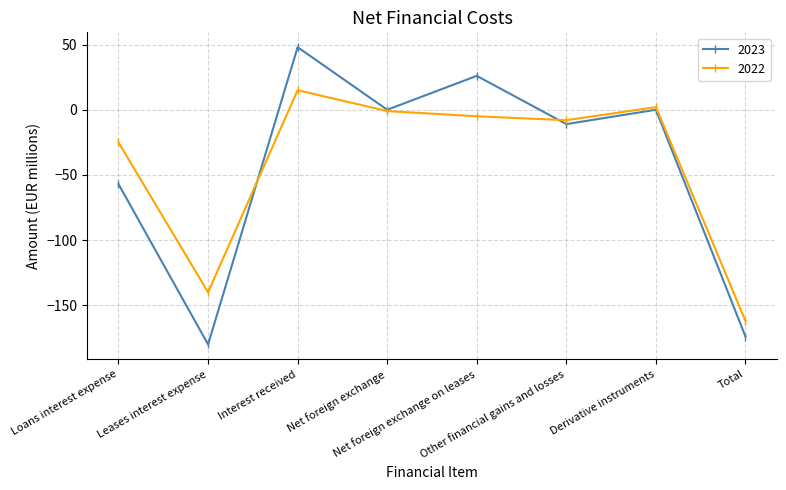

What is the sum of the 2022 values at Leases interest expense and Loans interest expense?

-165